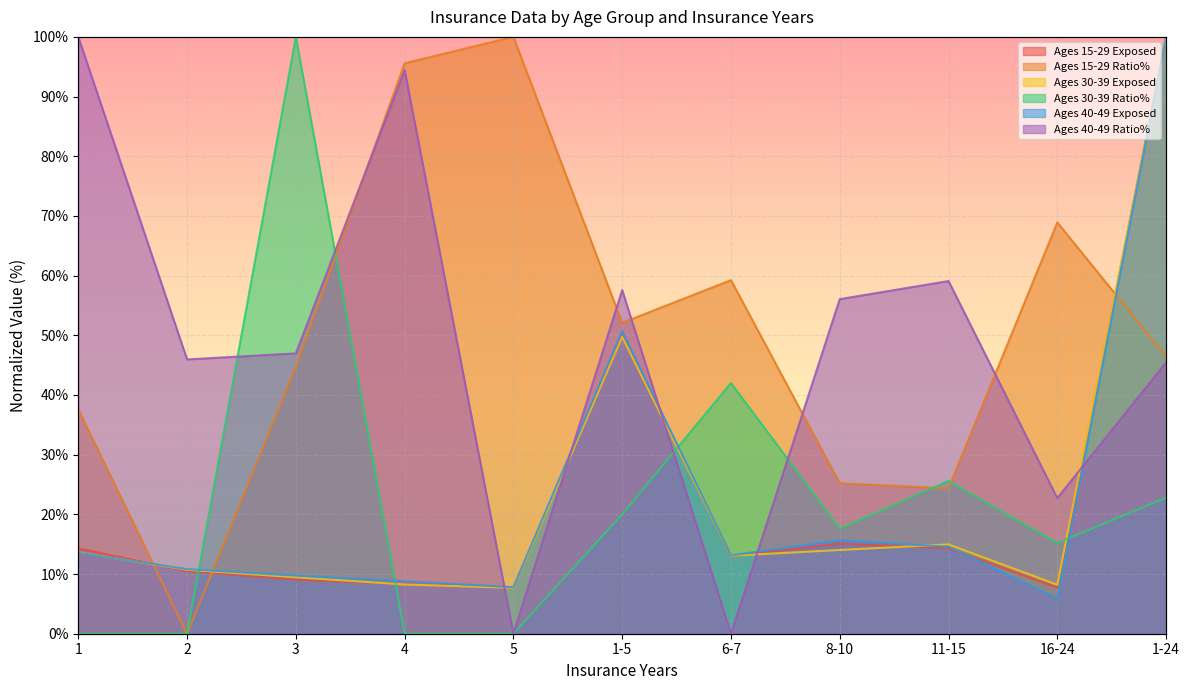

What is the spread (max minus min) of values at 8-10?

42.0